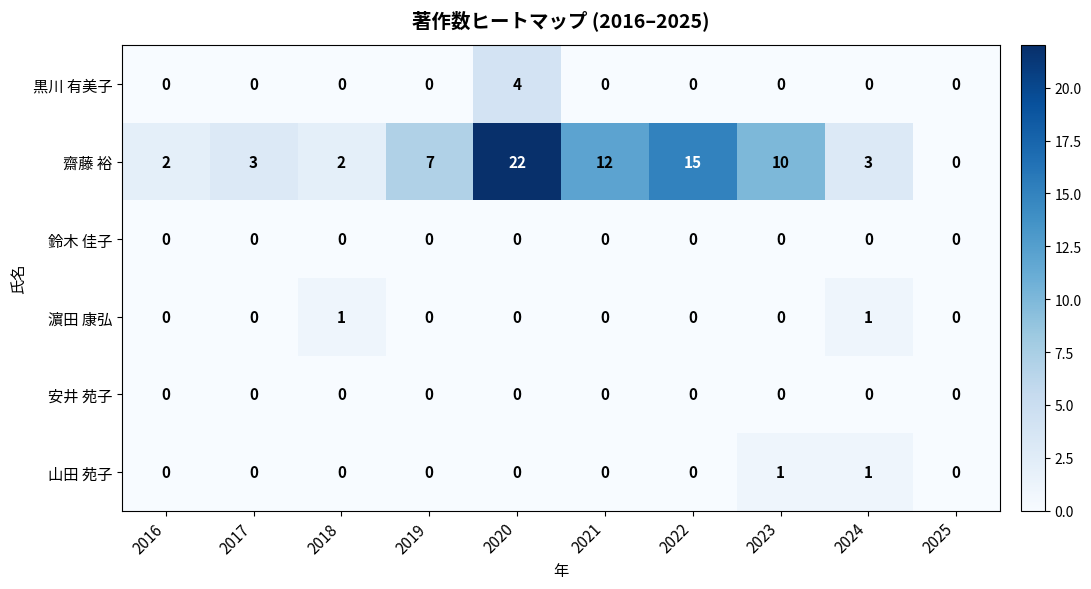

At which category does the chart reach its peak across all series?

2020